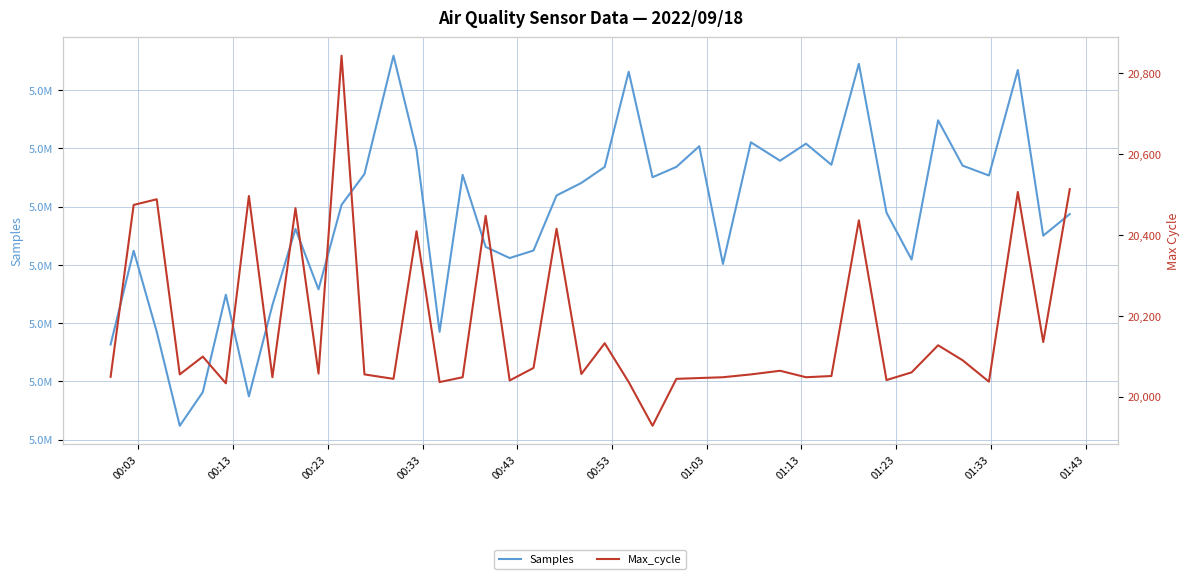

Reading left to right, what are all the values shown in this chart?

Samples: 5016328	5032417	5018541	5002379	5008157	5024873	5007433	5023084	5036165	5025792	5040301	5045583	5065895	5049719	5018506	5045439	5033074	5031164	5032457	5041903	5044058	5046798	5063141	5045035	5046808	5050349	5030148	5051027	5047867	5050794	5047172	5064494	5038963	5030903	5054799	5047028	5045330	5063432	5035008	5038712
Max_cycle: 20049	20474	20488	20055	20099	20033	20496	20048	20466	20057	20843	20055	20044	20409	20036	20048	20447	20040	20071	20415	20056	20132	20036	19928	20044	20046	20048	20055	20064	20048	20051	20436	20041	20060	20127	20090	20037	20506	20135	20513